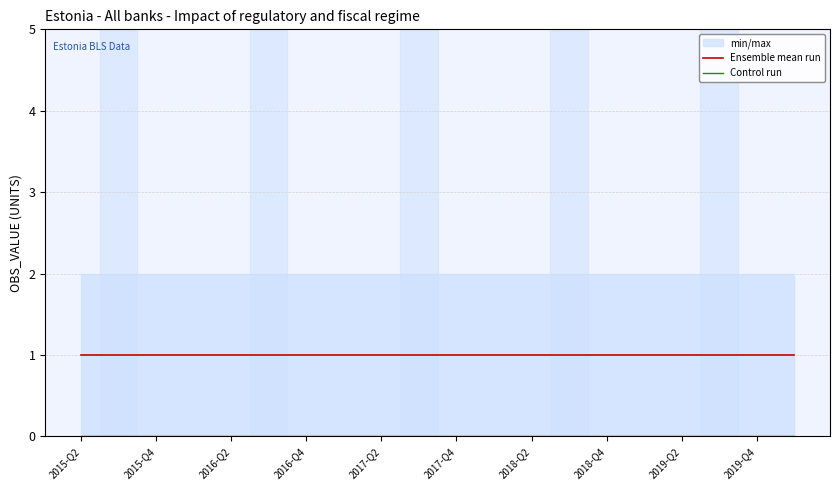

Does the chart display data point markers on the line(s)?

No